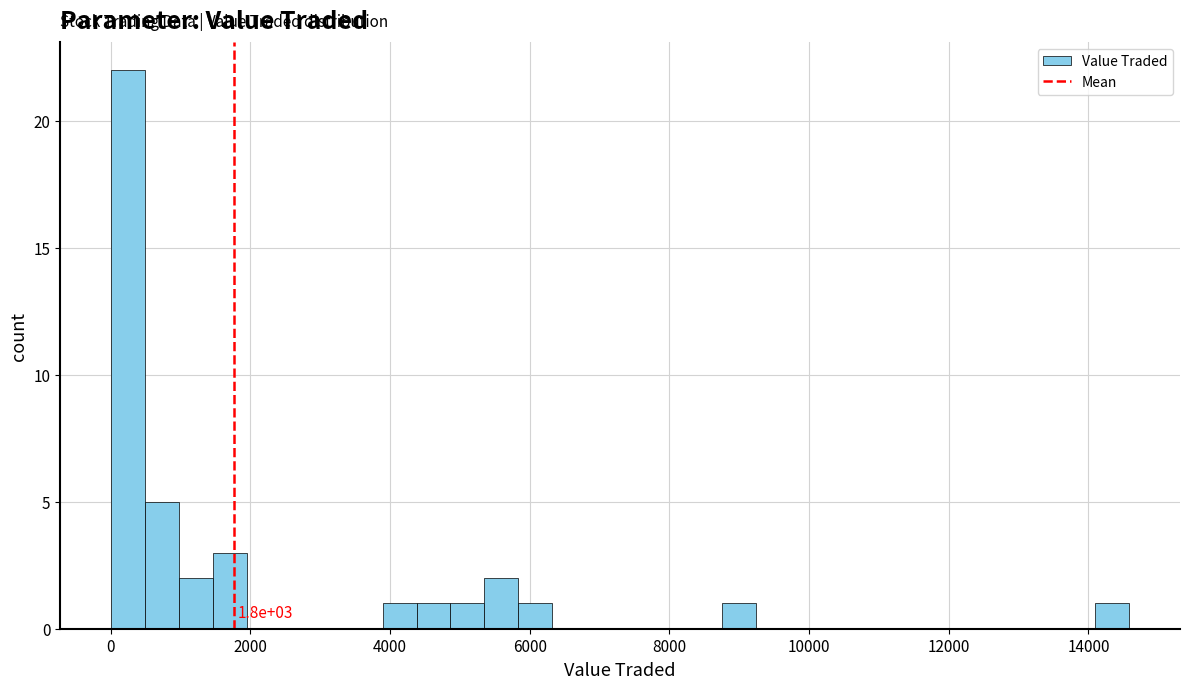

Read against the x-axis, roughly where is the centre of the tallest bar?

200